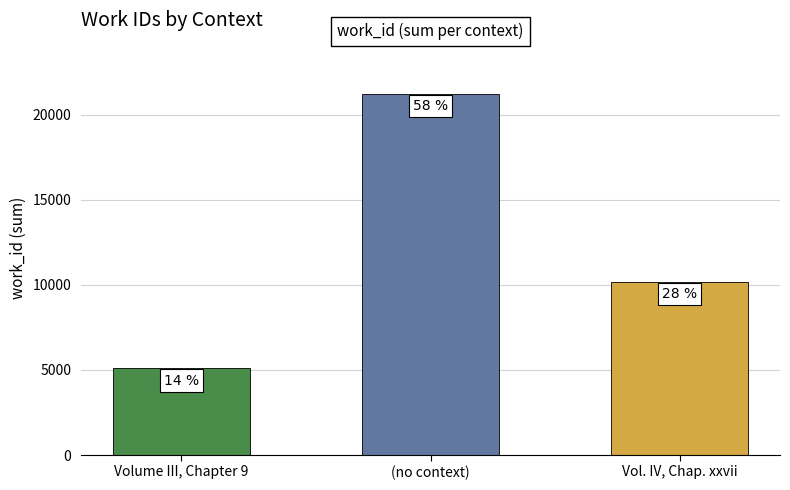

Which has a higher value, Volume III, Chapter 9 or Vol. IV, Chap. xxvii?

Vol. IV, Chap. xxvii